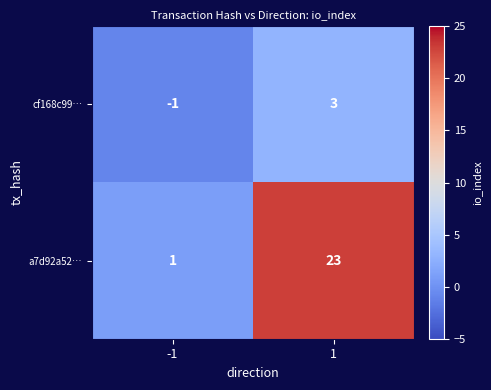

What is the spread (max minus min) of values at 1?

20